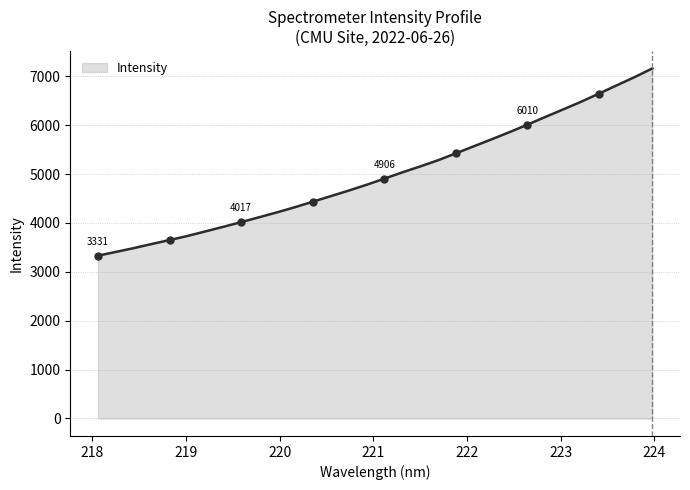

What is the minimum value for Intensity?

3330.7